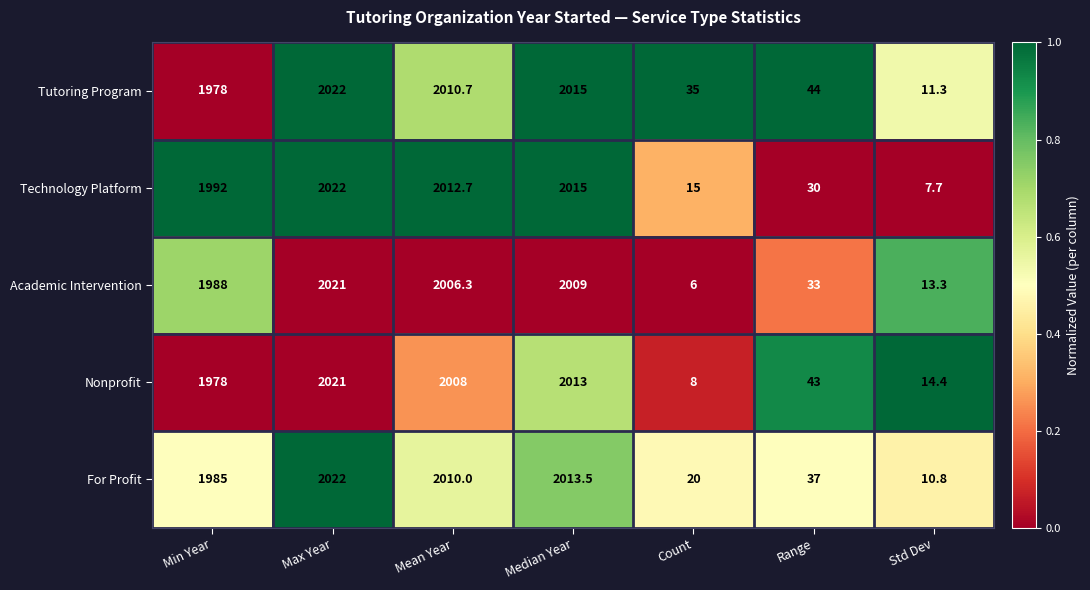

How many data points does each series have?

7